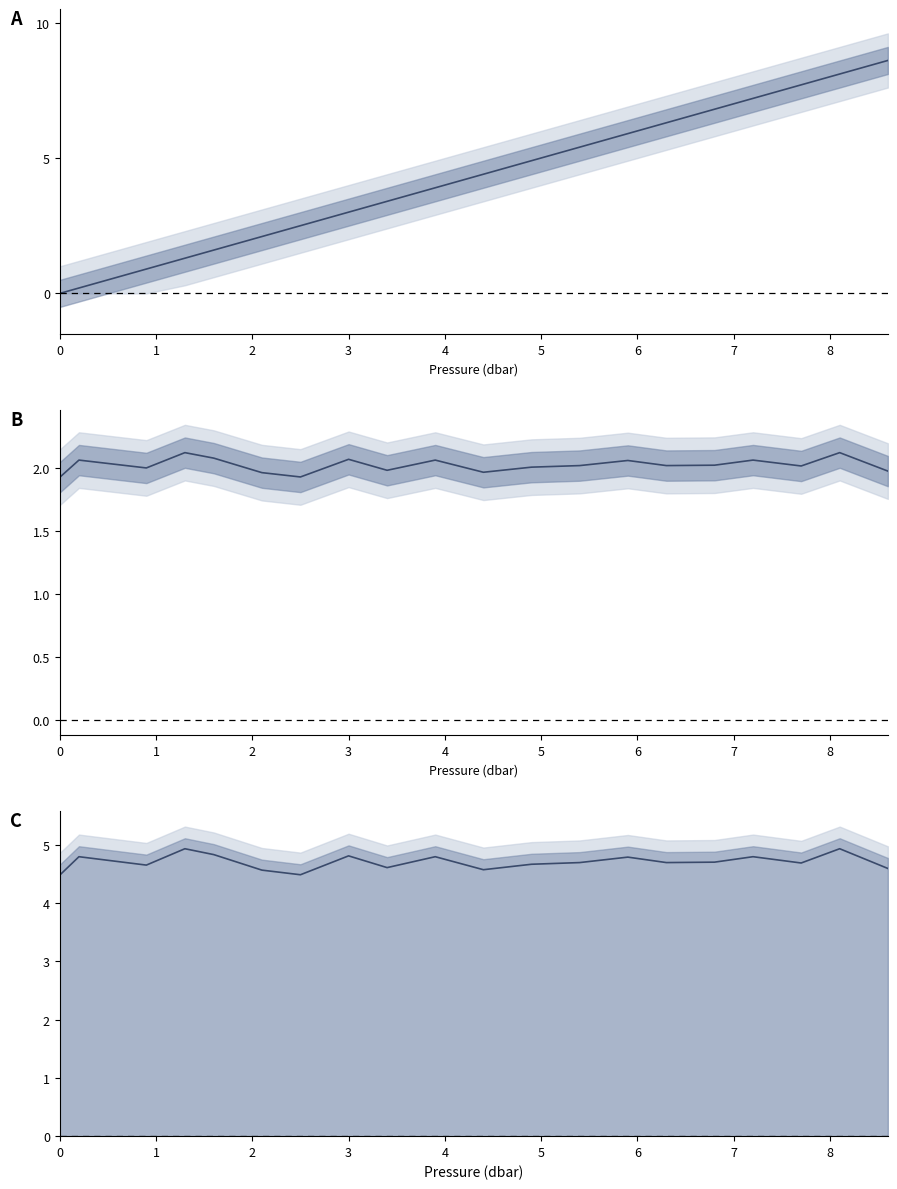

At which category does fchl reach its first local valley?

2